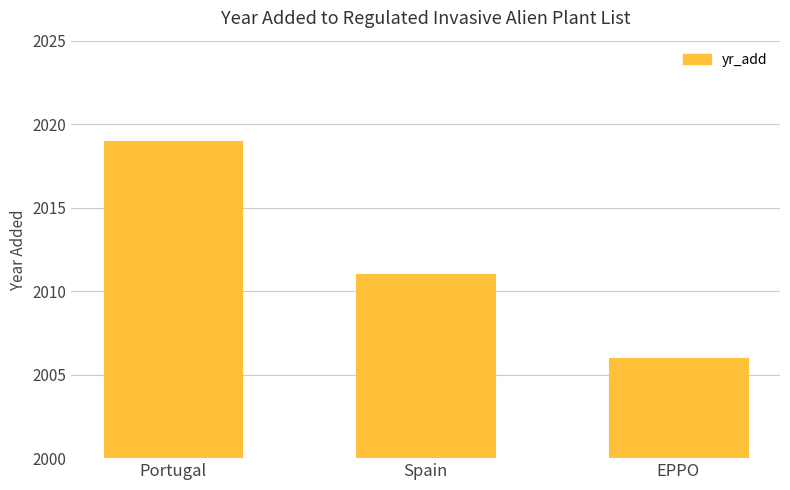

Count the values in the range 2006 to 2019.

3